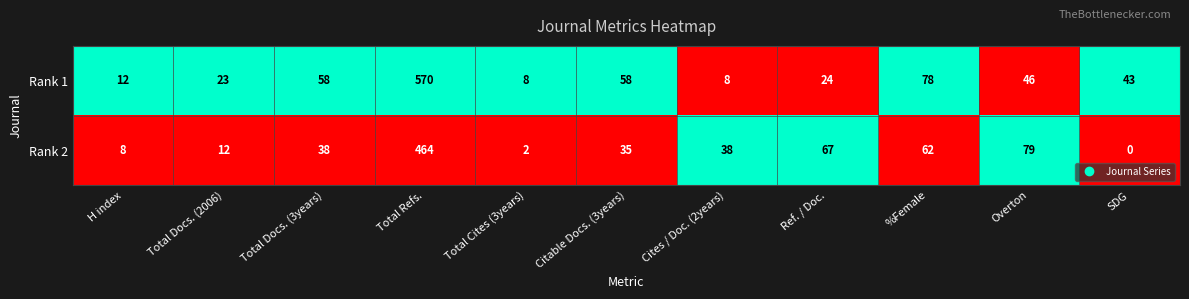

At which label does Rank 1 first exceed 43?

Total Docs. (3years)